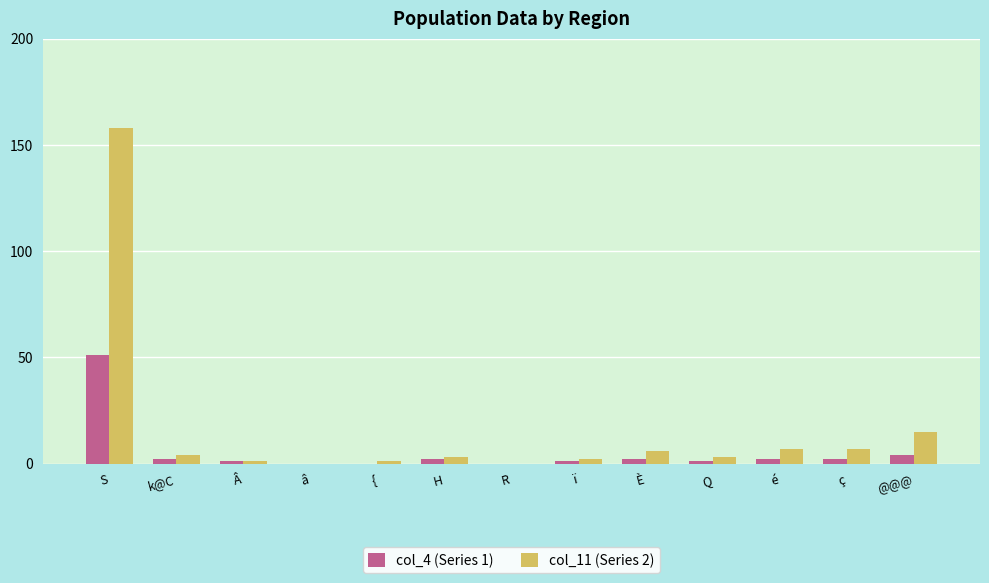

Which series has the largest range (max minus min)?

col_11 (Series 2)